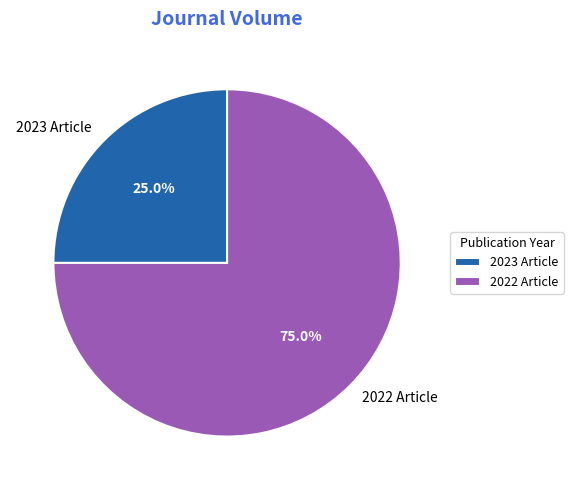

Count the number of slices in the pie.

2